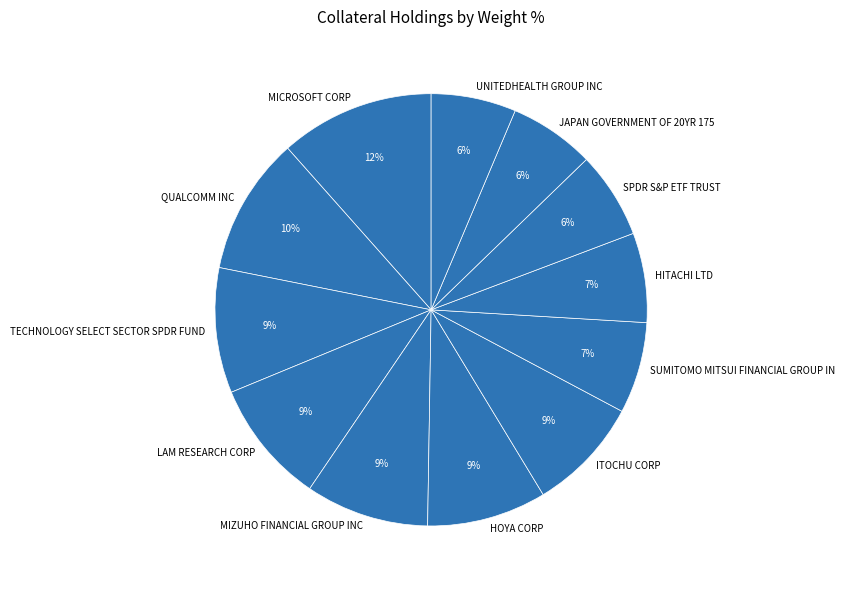

To the nearest percent, what is the combined percentage of TECHNOLOGY SELECT SECTOR SPDR FUND and SUMITOMO MITSUI FINANCIAL GROUP IN?

16%